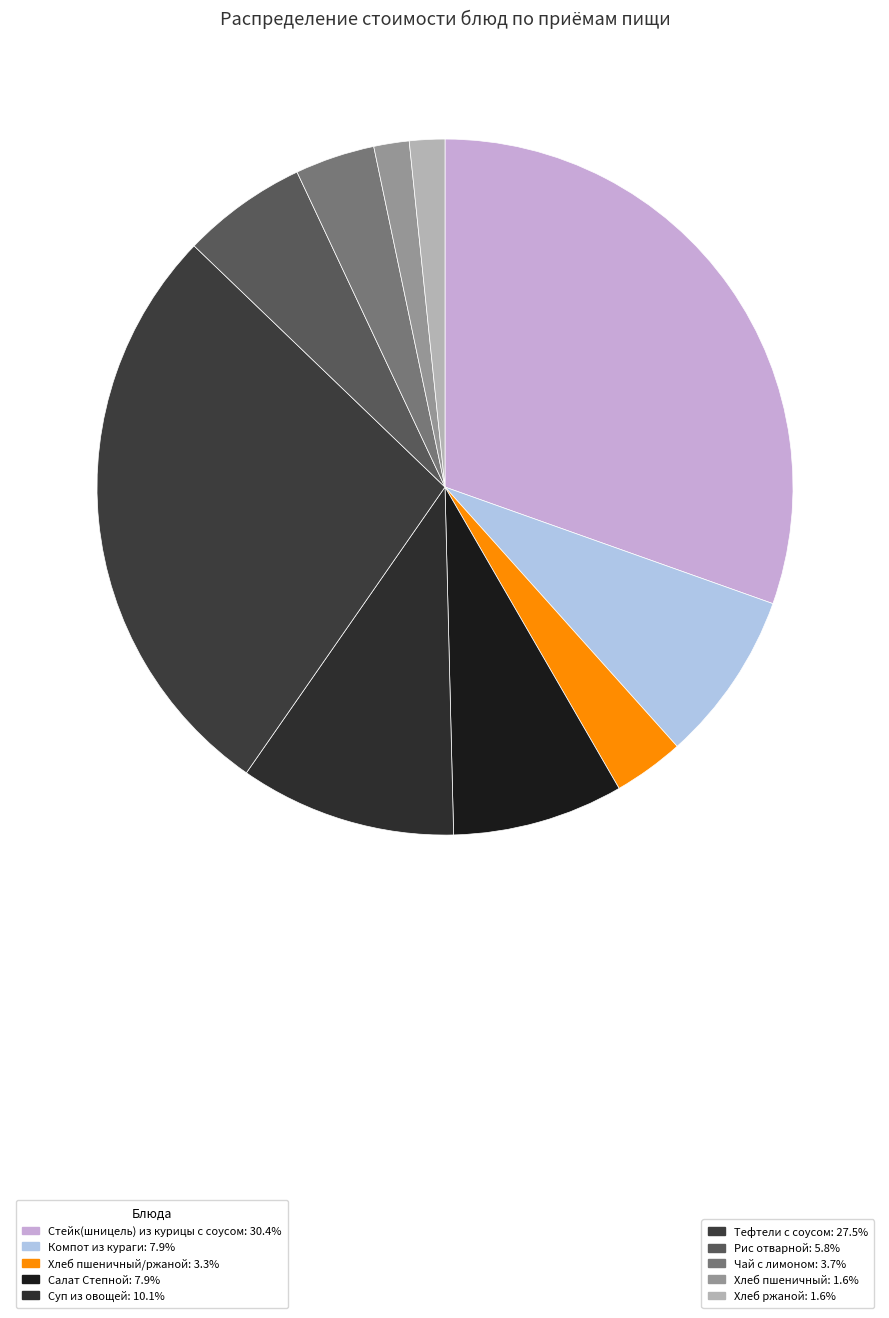

How many slices are in this pie chart?

10